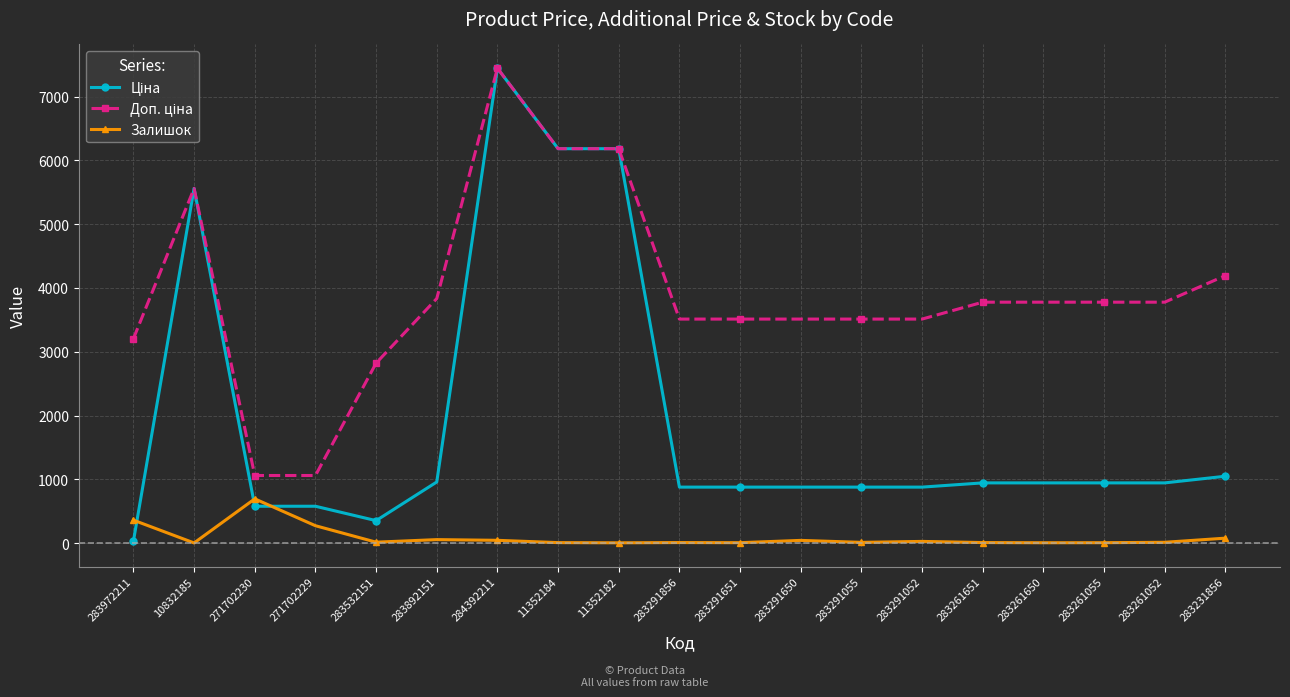

At which category does Залишок reach its first local valley?

10832185